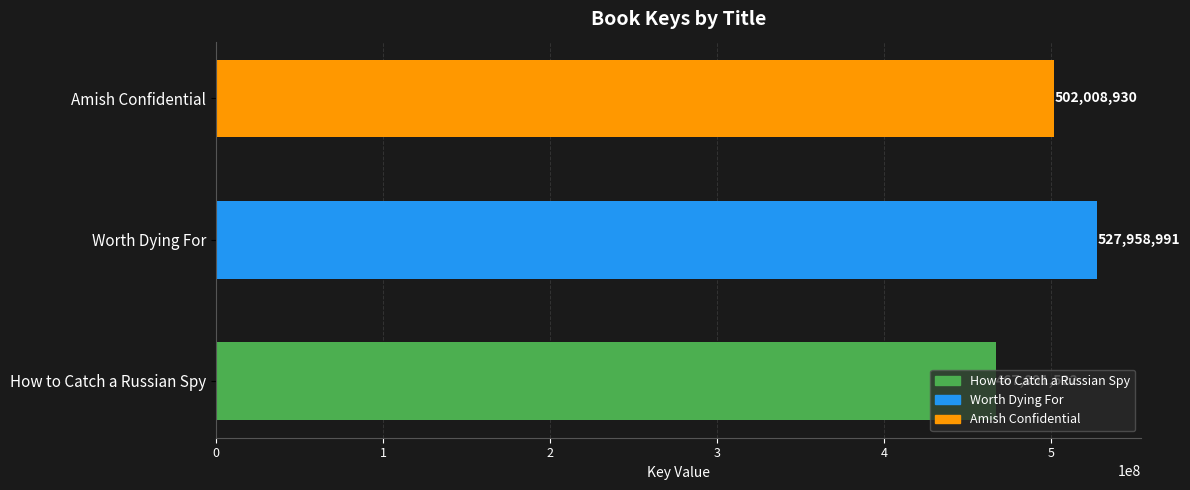

What position from the right is How to Catch a Russian Spy?

3